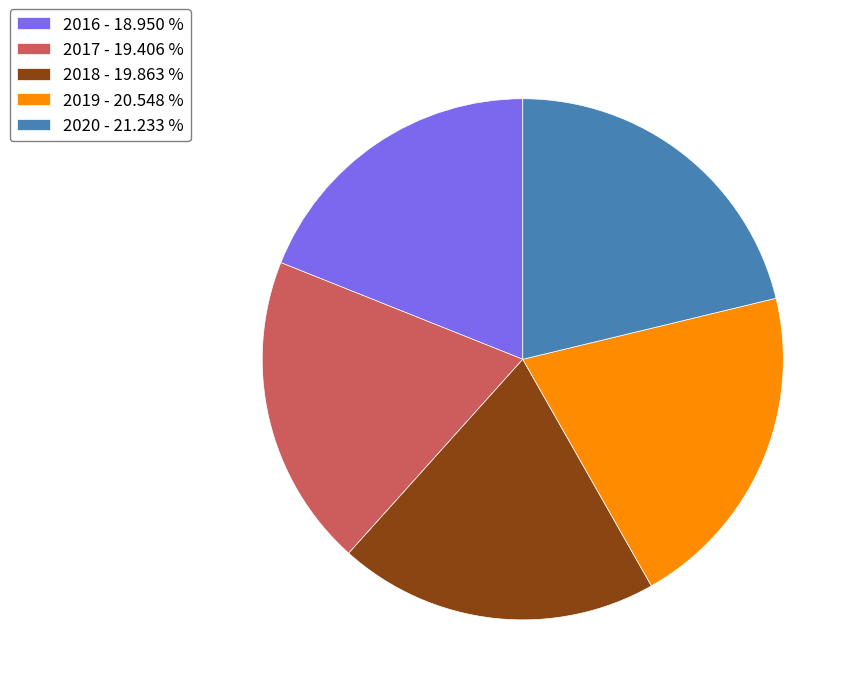

Which has a higher value, 2020 - 21.233 % or 2017 - 19.406 %?

2020 - 21.233 %